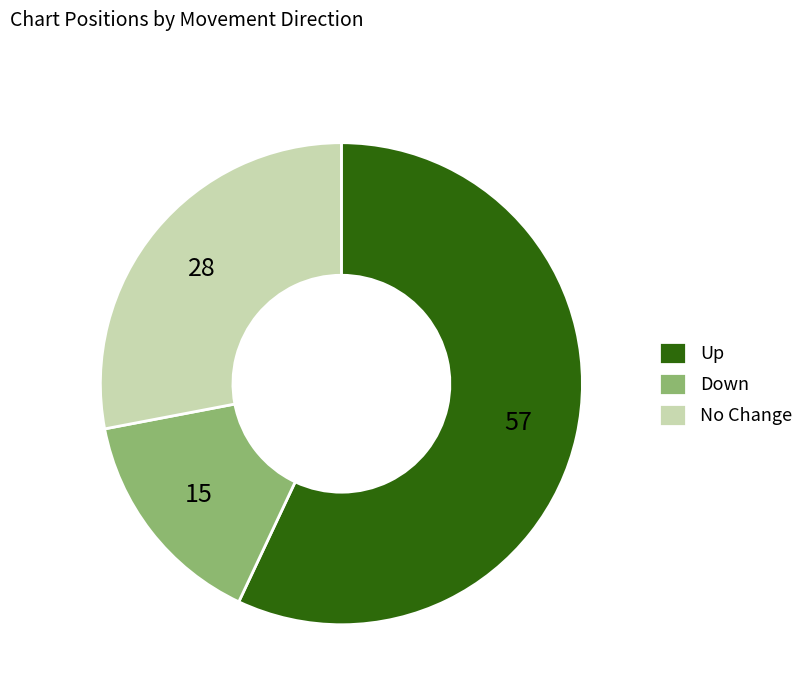

Does any single category account for the majority?

Yes